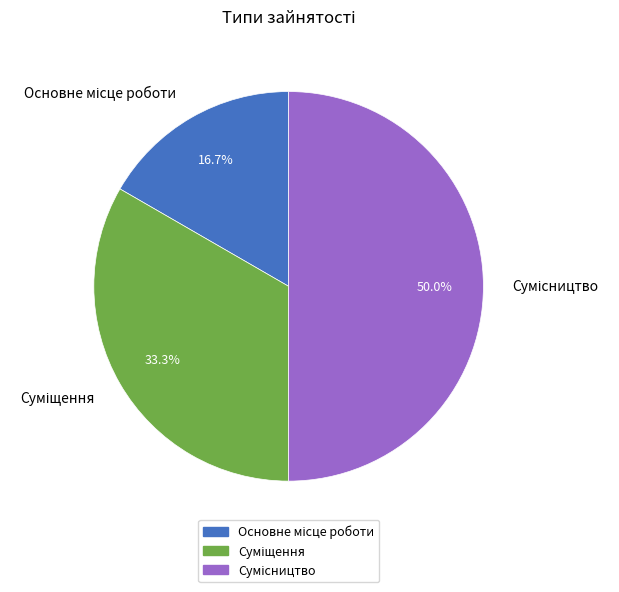

To the nearest percent, what is the average slice percentage?

33%